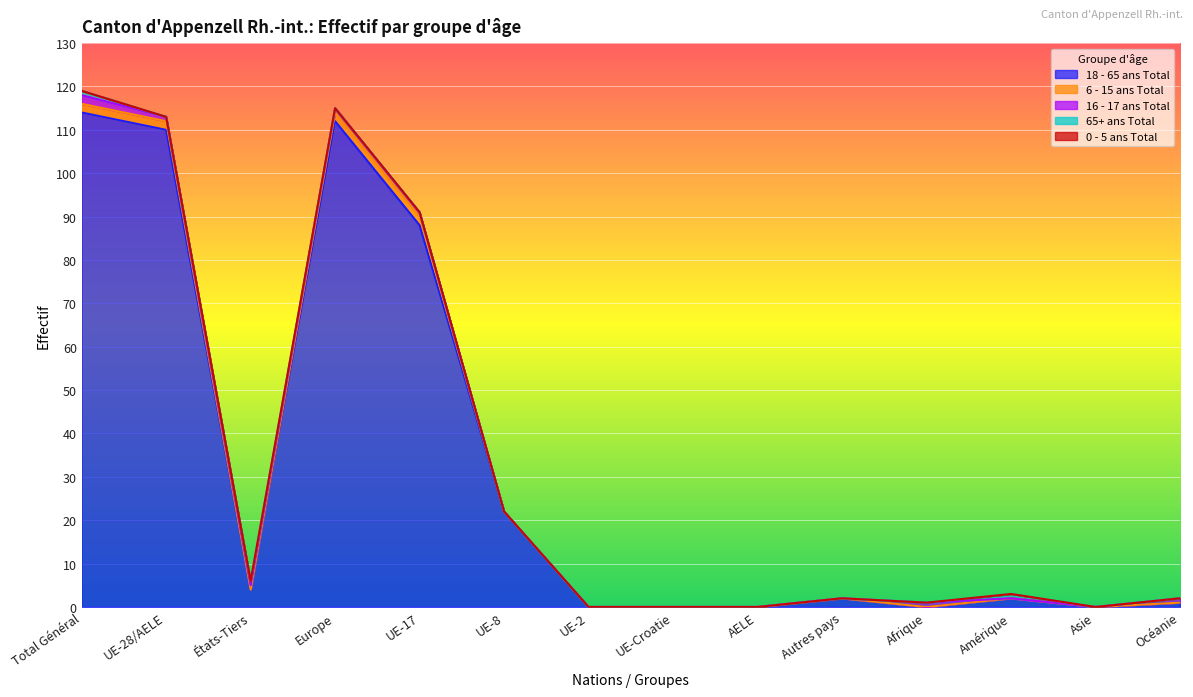

Reading left to right, extract all data points from this chart.

18 - 65 ans Total: Total Général=114	UE-28/AELE=110	États-Tiers=4	Europe=112	UE-17=88	UE-8=22	UE-2=0	UE-Croatie=0	AELE=0	Autres pays=2	Afrique=0	Amérique=2	Asie=0	Océanie=1
6 - 15 ans Total: Total Général=2	UE-28/AELE=2	États-Tiers=0	Europe=2	UE-17=2	UE-8=0	UE-2=0	UE-Croatie=0	AELE=0	Autres pays=0	Afrique=0	Amérique=0	Asie=0	Océanie=0
16 - 17 ans Total: Total Général=2	UE-28/AELE=1	États-Tiers=1	Europe=1	UE-17=1	UE-8=0	UE-2=0	UE-Croatie=0	AELE=0	Autres pays=0	Afrique=1	Amérique=0	Asie=0	Océanie=1
65+ ans Total: Total Général=1	UE-28/AELE=0	États-Tiers=1	Europe=0	UE-17=0	UE-8=0	UE-2=0	UE-Croatie=0	AELE=0	Autres pays=0	Afrique=0	Amérique=1	Asie=0	Océanie=0
0 - 5 ans Total: Total Général=0	UE-28/AELE=0	États-Tiers=0	Europe=0	UE-17=0	UE-8=0	UE-2=0	UE-Croatie=0	AELE=0	Autres pays=0	Afrique=0	Amérique=0	Asie=0	Océanie=0